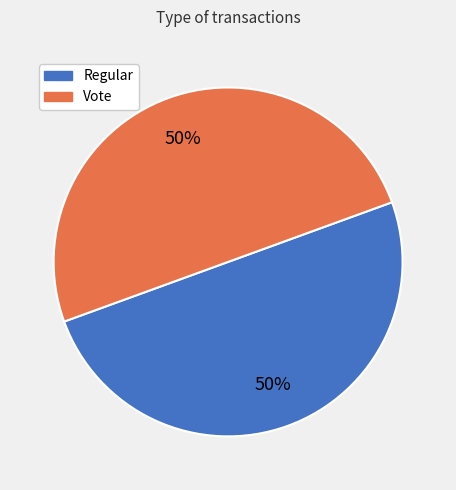

How many slices are in this pie chart?

2